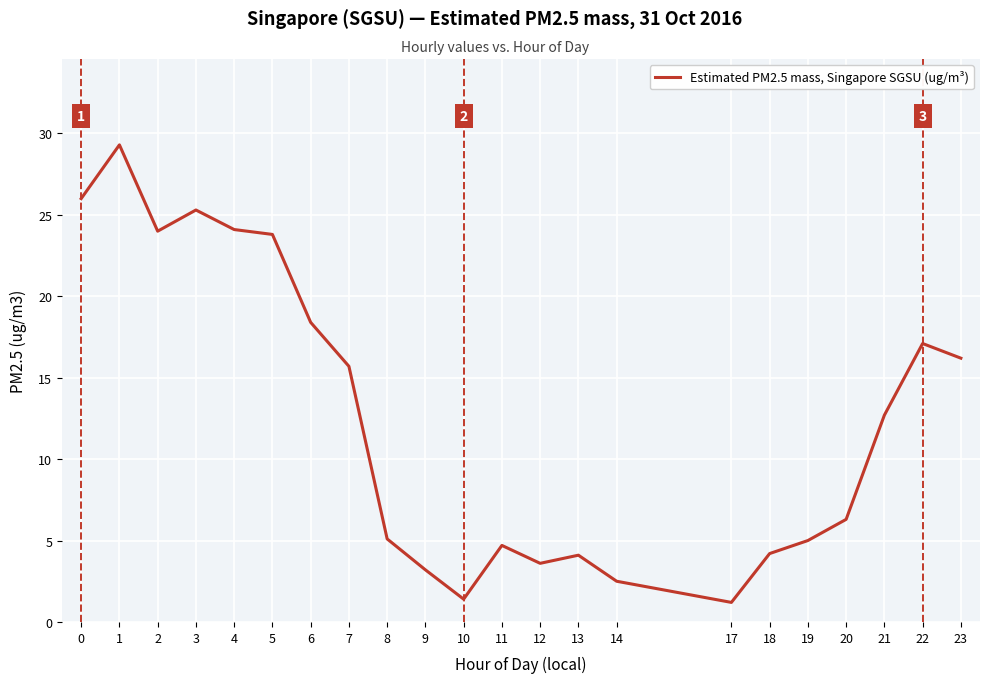

At which category does the data reach its first local valley?

2